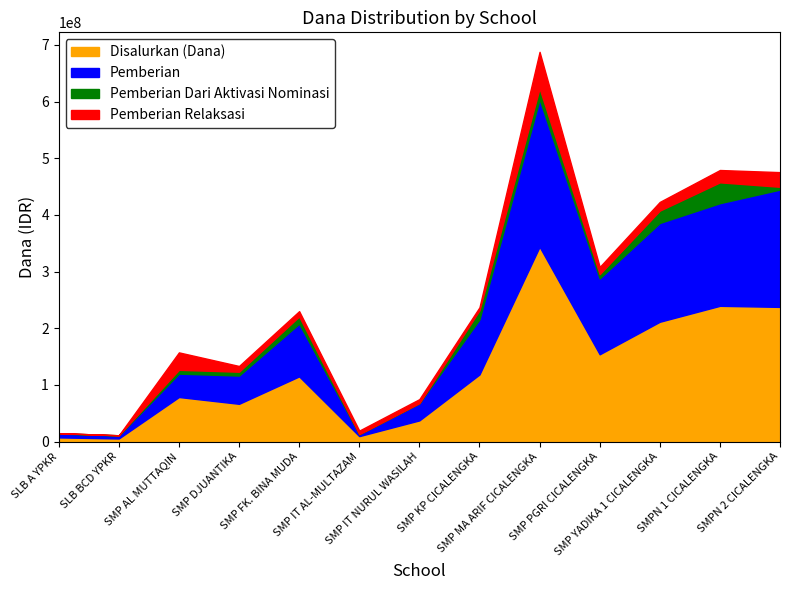

What is the label of the 13th point from the left?

SMPN 2 CICALENGKA